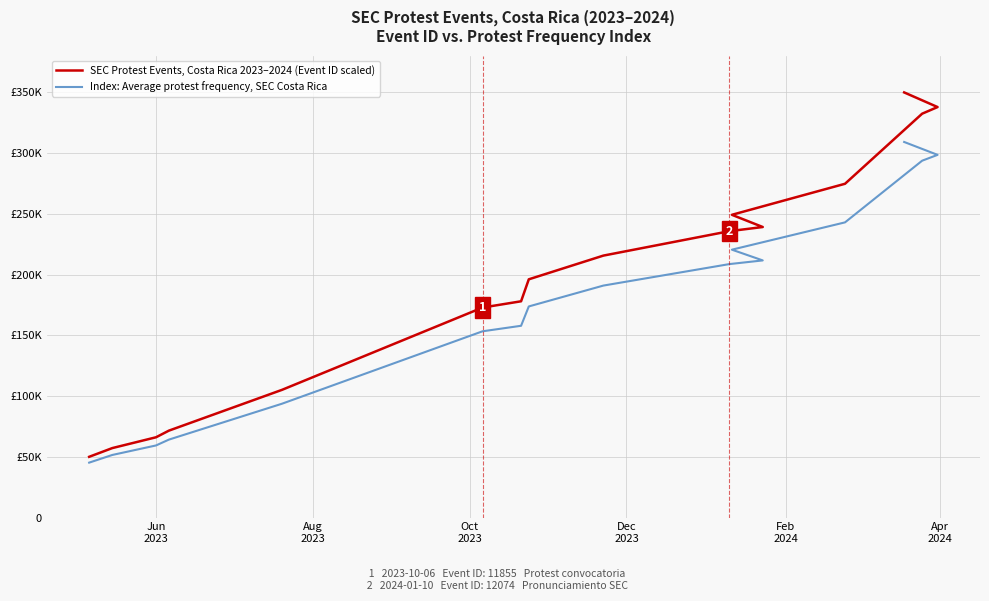

How many series are shown in this chart?

2